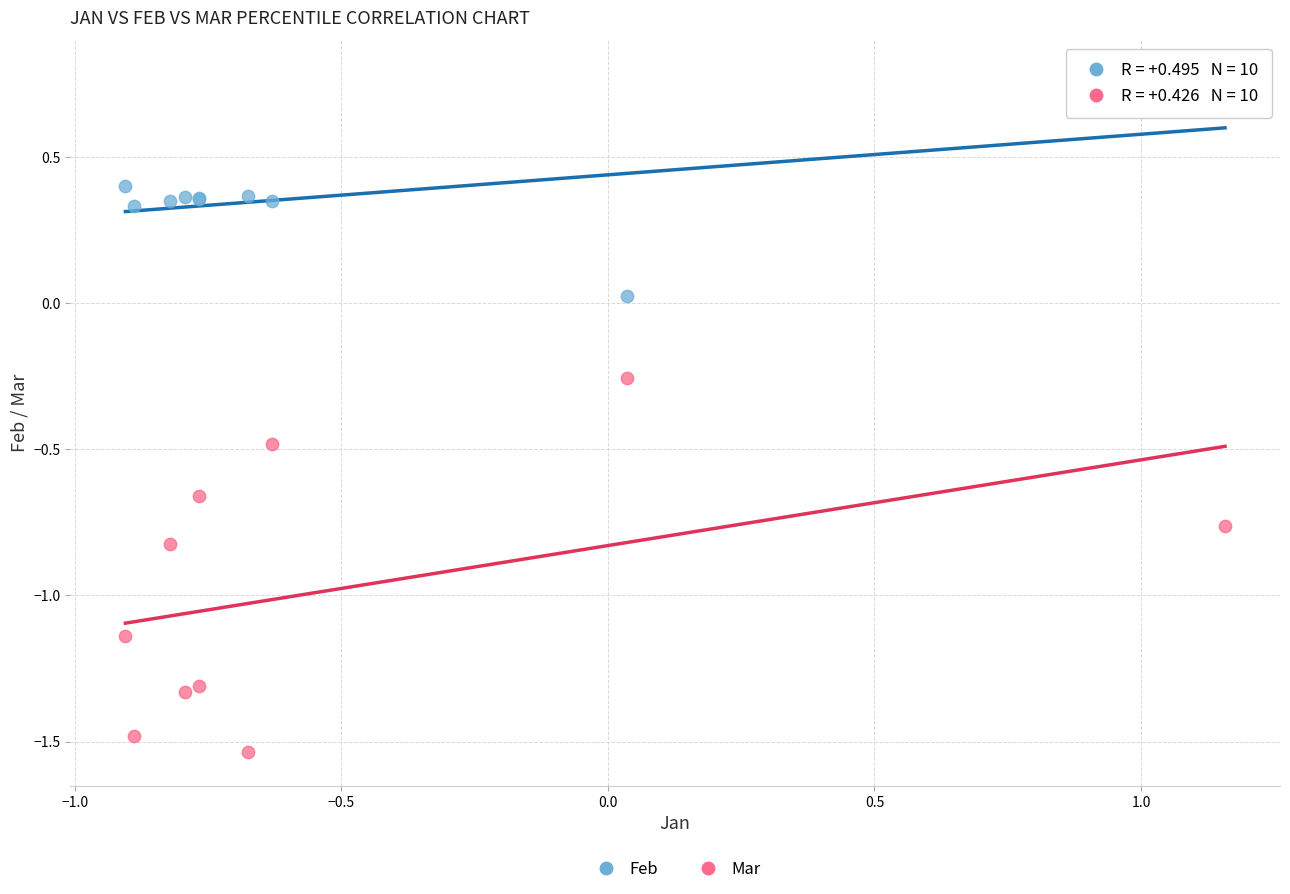

What are all the series names shown in the legend?

Feb, Mar